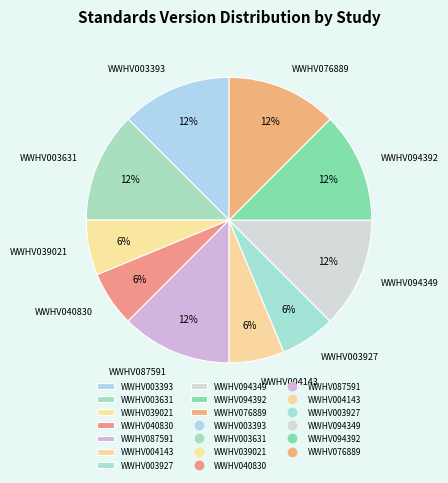

What percentage is the WWHV039021 slice, to the nearest percent?

6%